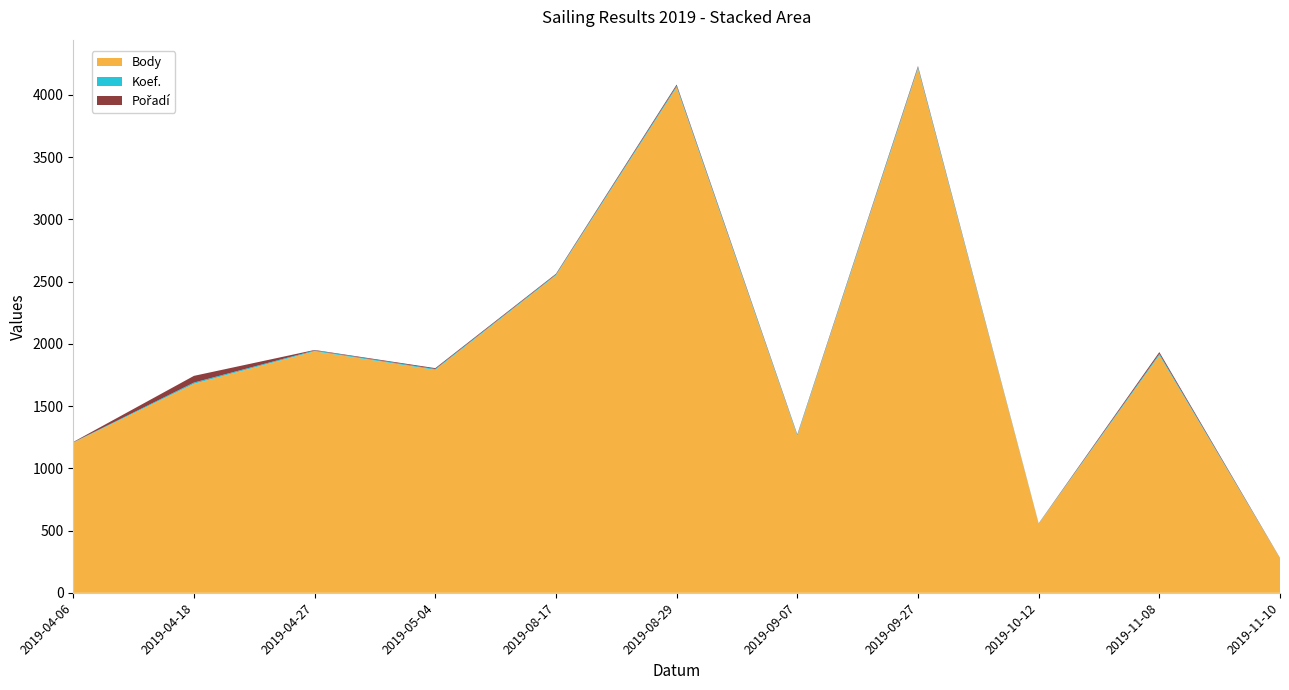

Reading left to right, transcribe all the data shown in this chart.

Body: 2019-04-06=1206	2019-04-18=1679	2019-04-27=1940	2019-05-04=1791	2019-08-17=2550	2019-08-29=4060	2019-09-07=1261	2019-09-27=4211	2019-10-12=554	2019-11-08=1908	2019-11-10=277
Koef.: 2019-04-06=3	2019-04-18=10	2019-04-27=7	2019-05-04=7	2019-08-17=7	2019-08-29=12	2019-09-07=7	2019-09-27=12	2019-10-12=2	2019-11-08=12	2019-11-10=1
Pořadí: 2019-04-06=3	2019-04-18=54	2019-04-27=4	2019-05-04=7	2019-08-17=6	2019-08-29=11	2019-09-07=5	2019-09-27=9	2019-10-12=2	2019-11-08=14	2019-11-10=2